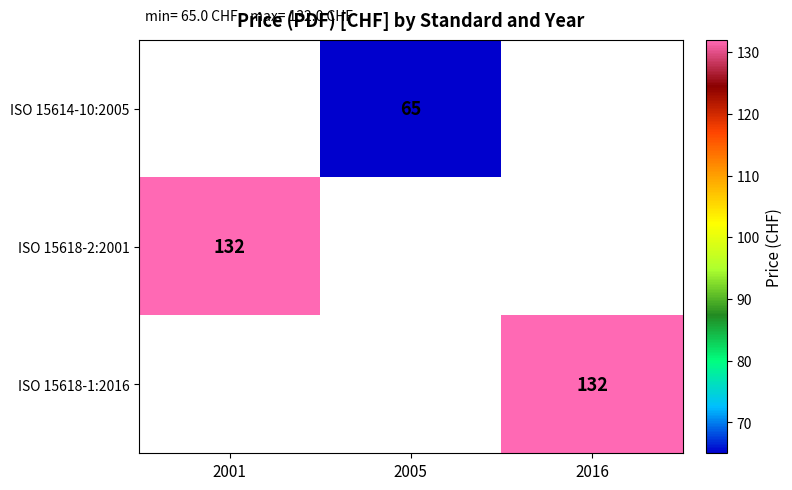

Is it true that ISO 15614-10:2005 equals 16 at 2005?

False